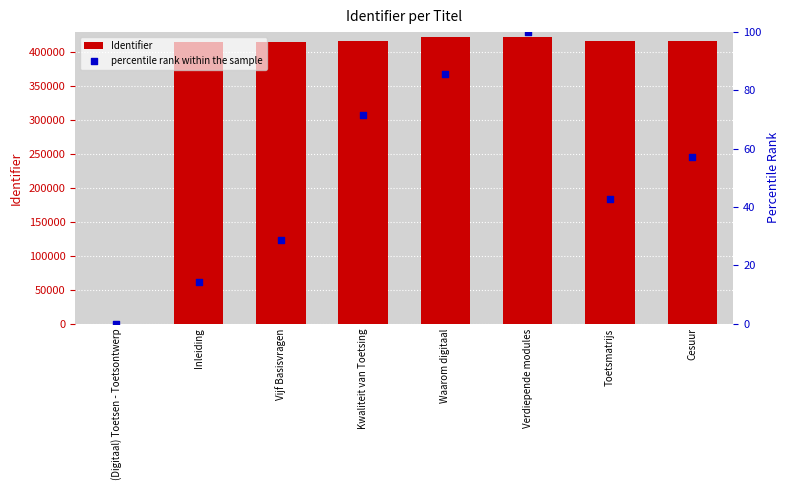

Which series reaches the minimum Y coordinate?

Identifier